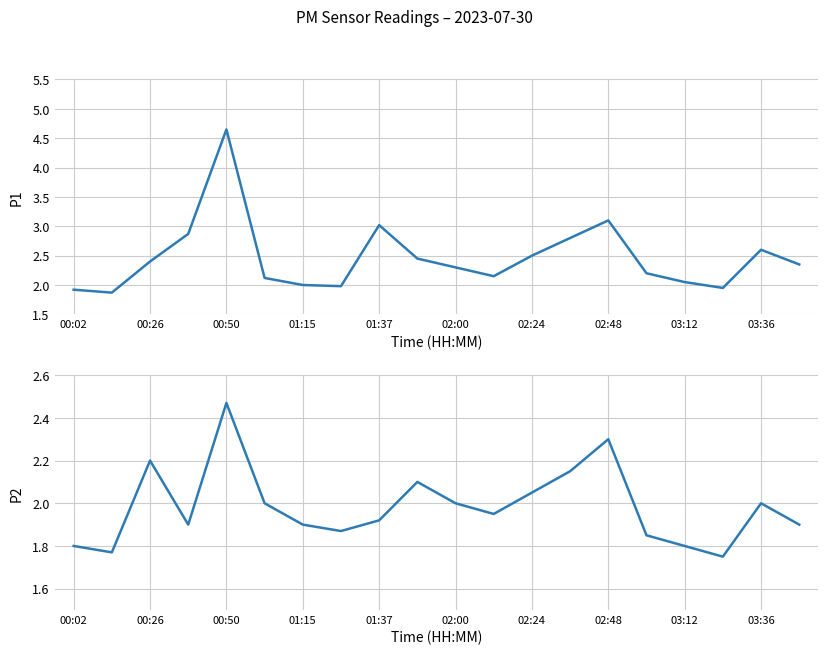

At how many categories does at least one series exceed 3?

3